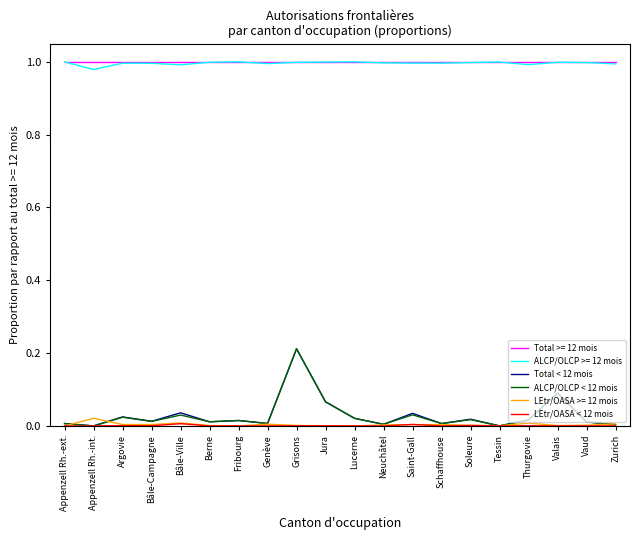

At how many categories does at least one series exceed 0?

20